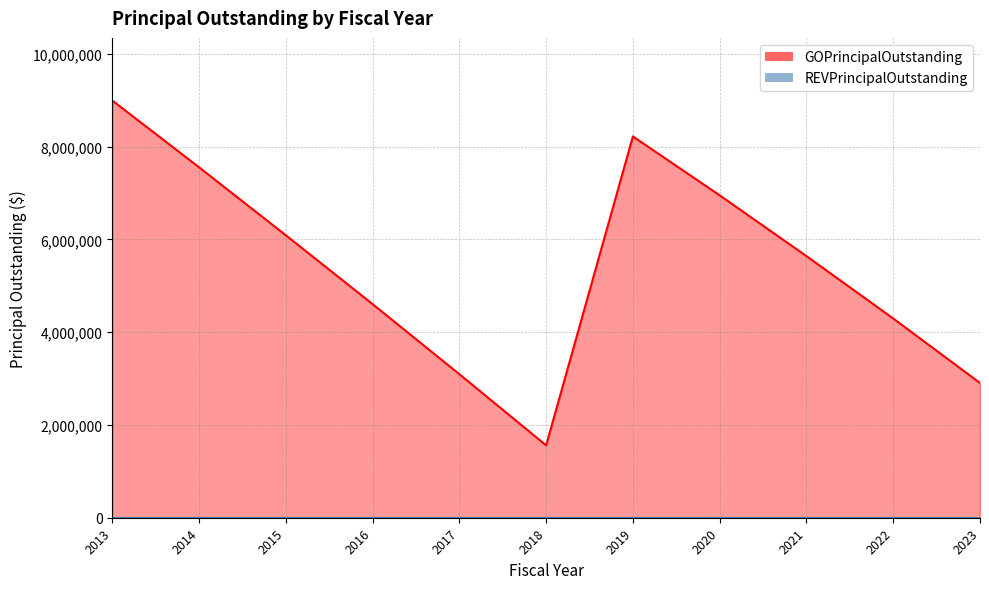

What is the difference between the maximum and minimum values?

7435000